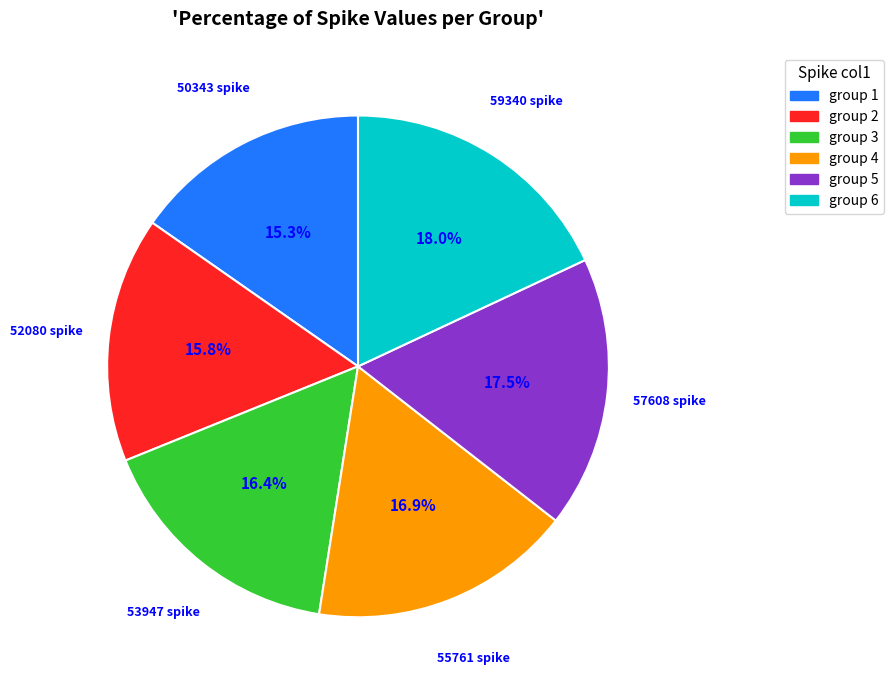

What is the smallest slice in the pie chart?

50343